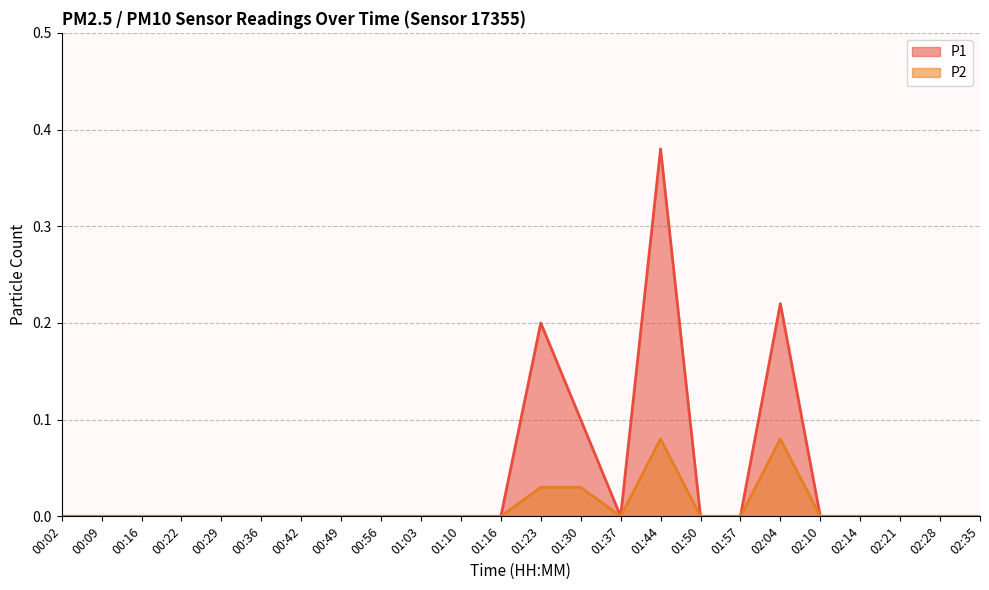

Reading left to right, what are all the values shown in this chart?

P1: 00:02=0.0	00:09=0.0	00:16=0.0	00:22=0.0	00:29=0.0	00:36=0.0	00:42=0.0	00:49=0.0	00:56=0.0	01:03=0.0	01:10=0.0	01:16=0.0	01:23=0.2	01:30=0.1	01:37=0.0	01:44=0.4	01:50=0.0	01:57=0.0	02:04=0.2	02:10=0.0	02:14=0.0	02:21=0.0	02:28=0.0	02:35=0.0
P2: 00:02=0.0	00:09=0.0	00:16=0.0	00:22=0.0	00:29=0.0	00:36=0.0	00:42=0.0	00:49=0.0	00:56=0.0	01:03=0.0	01:10=0.0	01:16=0.0	01:23=0.0	01:30=0.0	01:37=0.0	01:44=0.1	01:50=0.0	01:57=0.0	02:04=0.1	02:10=0.0	02:14=0.0	02:21=0.0	02:28=0.0	02:35=0.0